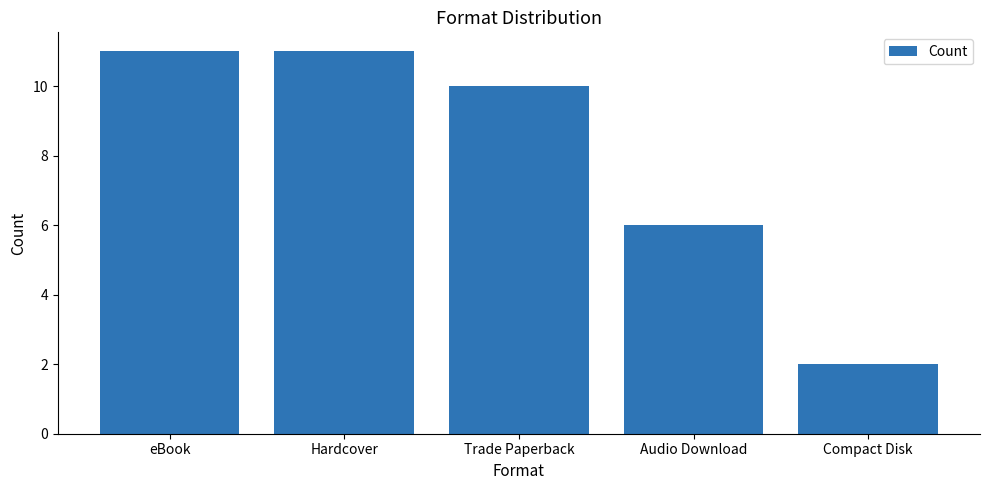

What position from the left is eBook?

1